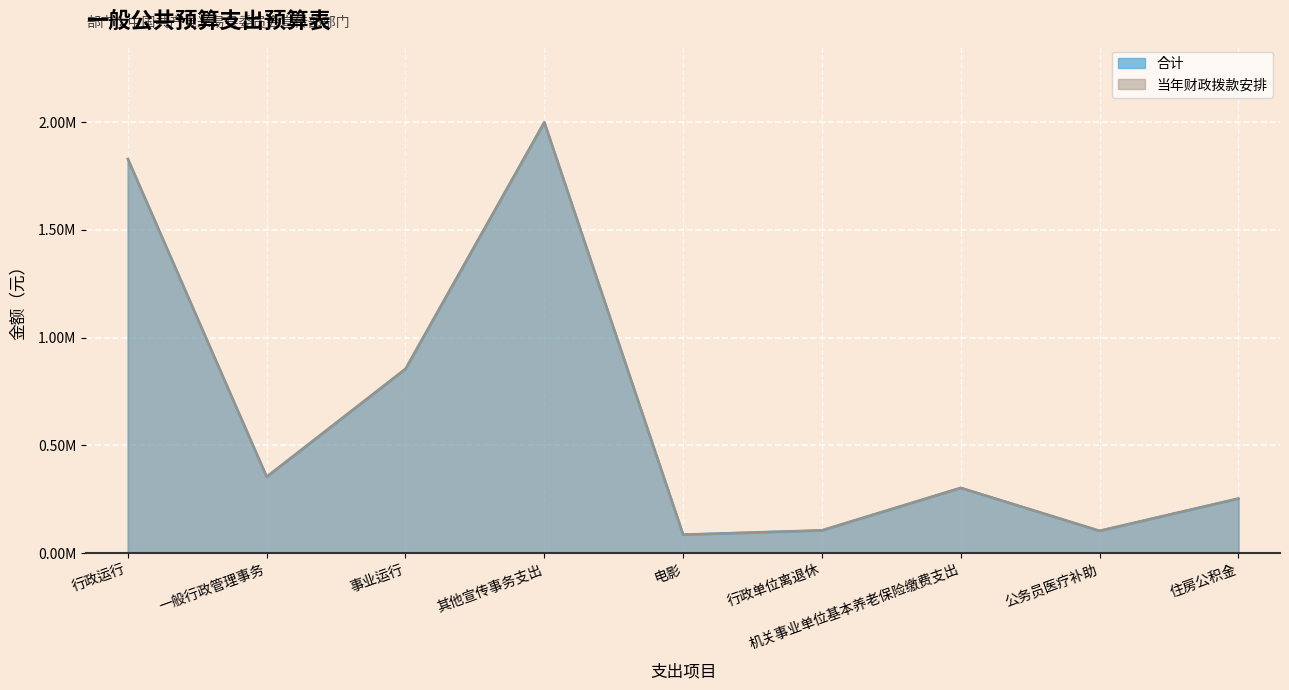

Reading left to right, what are all the values shown in this chart?

合计: 行政运行=1829303.0	一般行政管理事务=354366.0	事业运行=855070.3	其他宣传事务支出=2000000.0	电影=85850.0	行政单位离退休=105670.2	机关事业单位基本养老保险缴费支出=302922.5	公务员医疗补助=103457.1	住房公积金=253308.0
当年财政拨款安排: 行政运行=1829303.0	一般行政管理事务=354366.0	事业运行=855070.3	其他宣传事务支出=2000000.0	电影=85850.0	行政单位离退休=105670.2	机关事业单位基本养老保险缴费支出=302922.5	公务员医疗补助=103457.1	住房公积金=253308.0